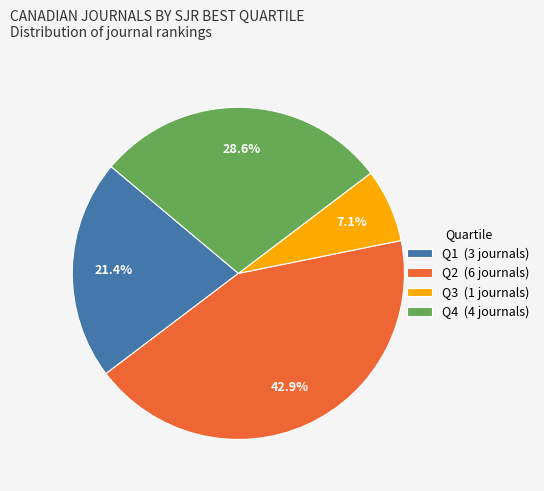

Is it true that Q4 is 37% of the pie?

False